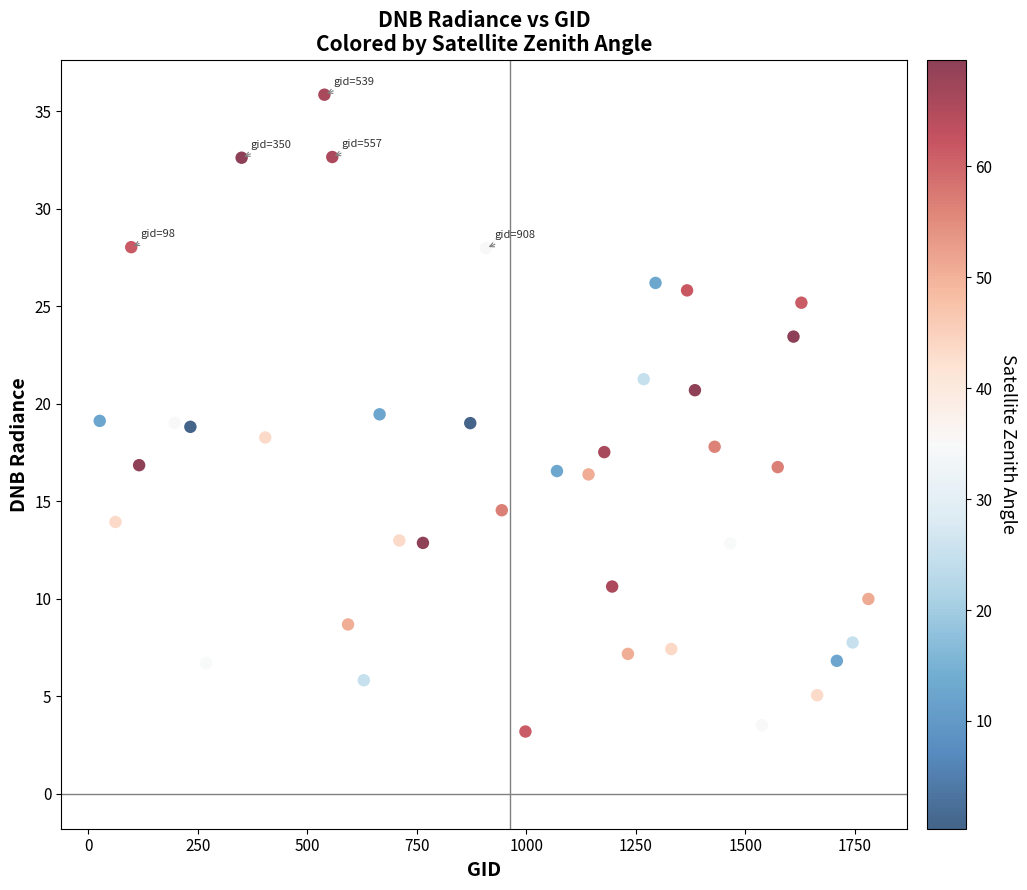

What is the range of X values (max minus min)?

1755.0